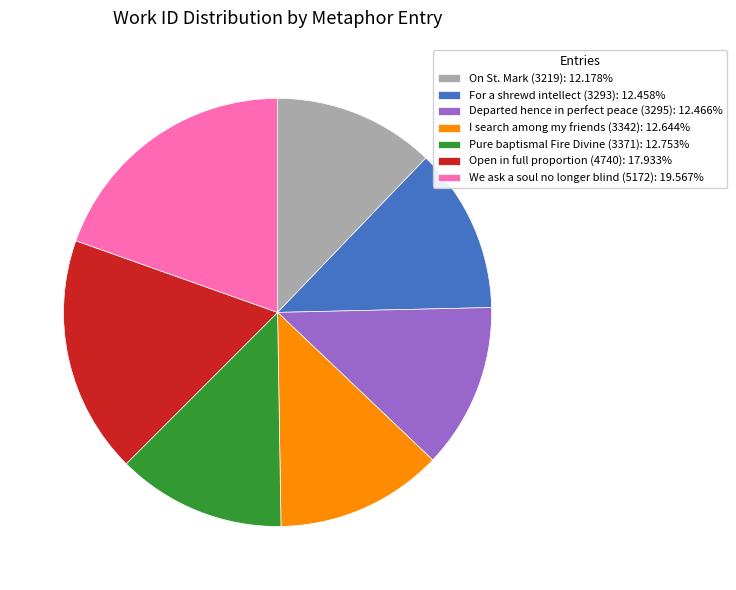

Combined, do Pure baptismal Fire Divine (3371): 12.753% and On St. Mark (3219): 12.178% account for over 50%?

No